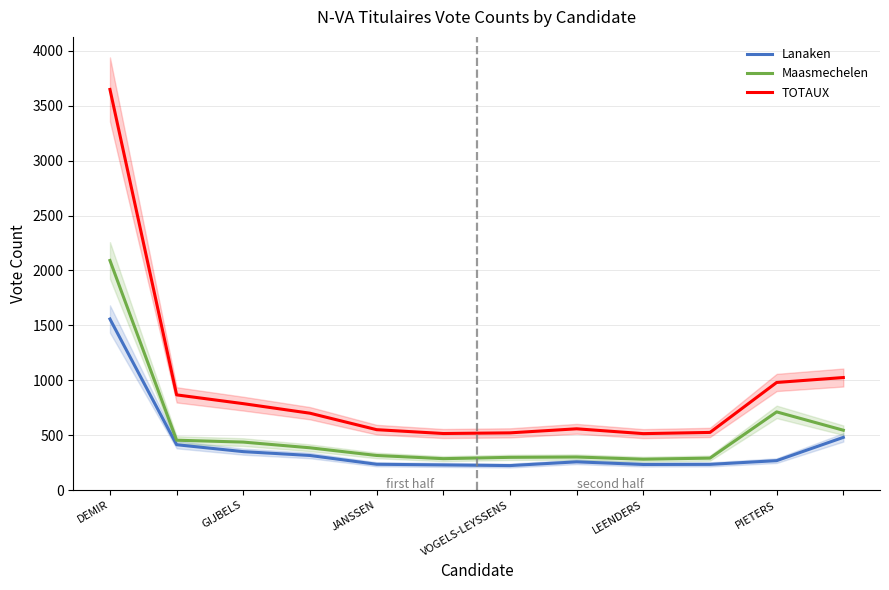

Is the value of TOTAUX at JANSSEN greater than the value of Maasmechelen at GIJBELS?

Yes